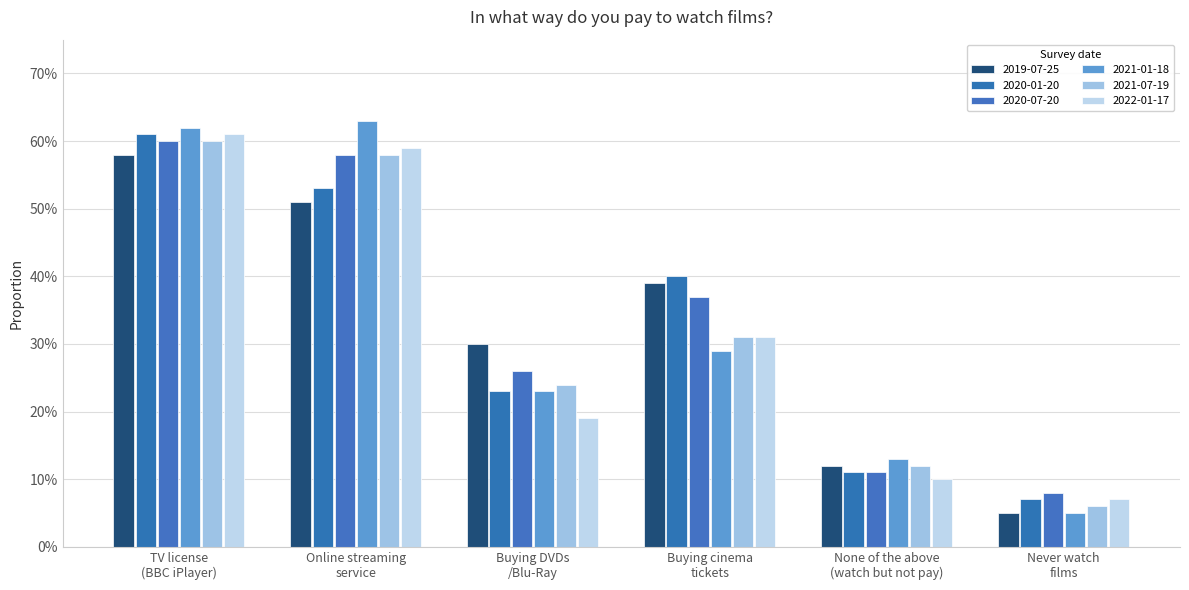

Are the bars horizontal?

No